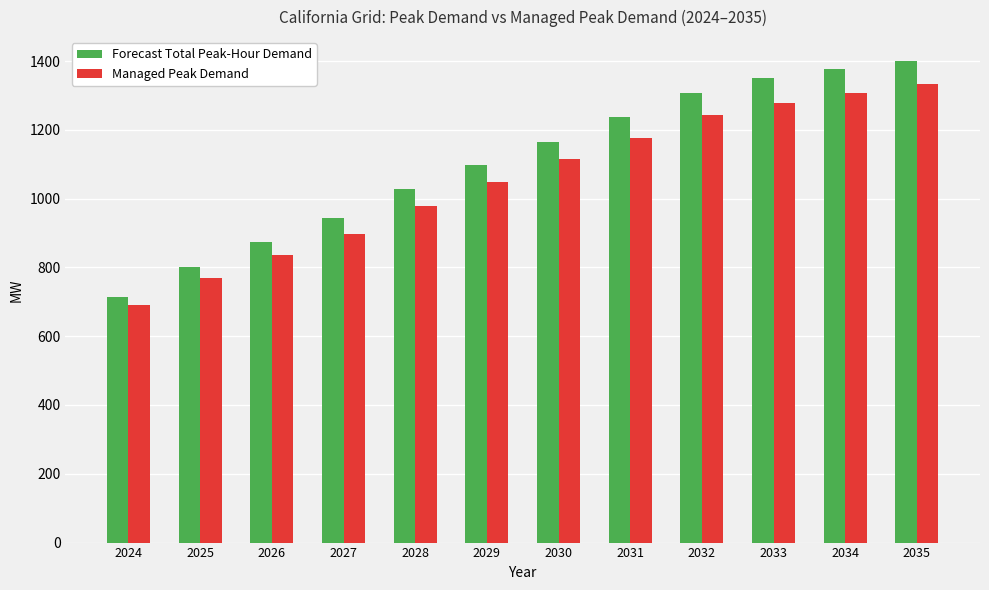

What is the greatest value displayed?

1399.6